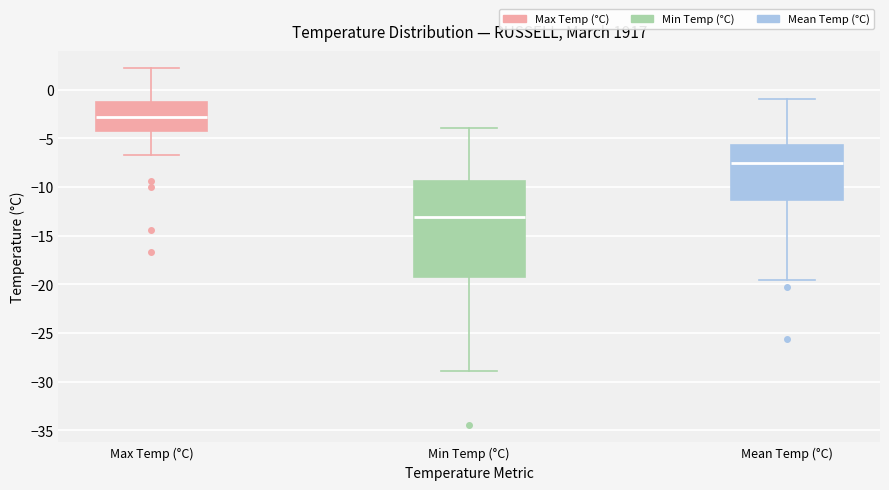

Reading left to right, read every box against the y-axis: the position of its median line, the range the box covers, and the ends of its whiskers. The values are not printed on the chart, so give them approximately, as read against the axis.

Max Temp (°C): median -3.0, box -4.5 to -1.0, whiskers -6.5 to 2.0
Min Temp (°C): median -13.0, box -19.5 to -9.5, whiskers -29.0 to -4.0
Mean Temp (°C): median -7.5, box -11.5 to -5.5, whiskers -19.5 to -1.0